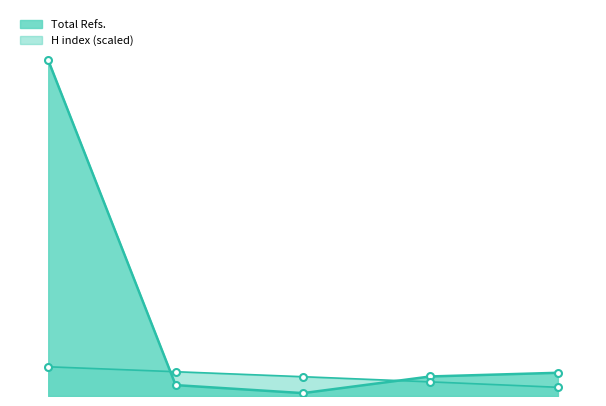

How many times do Total Refs. and H index cross each other?

2